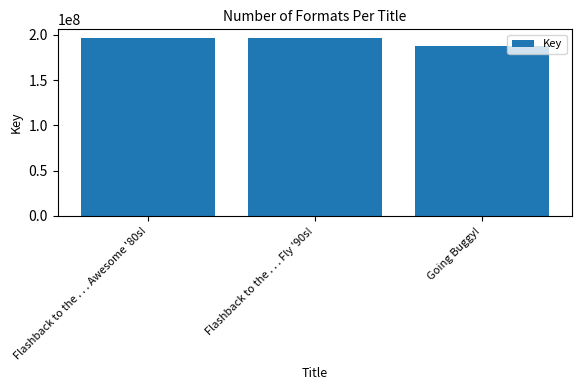

What is the value of the 3rd bar from the left?

187352458